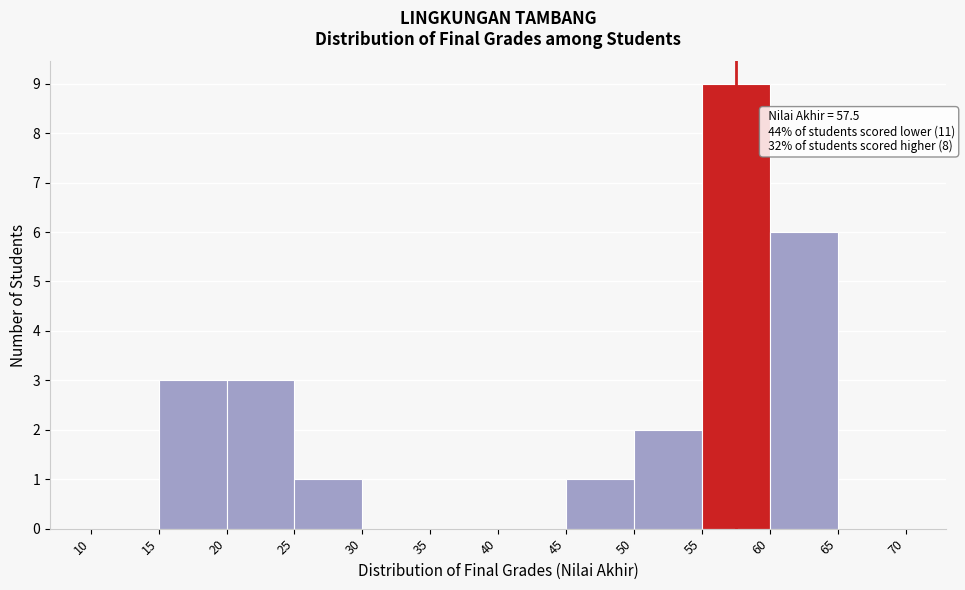

Over which range of the x-axis is the bar tallest?

55 to 60